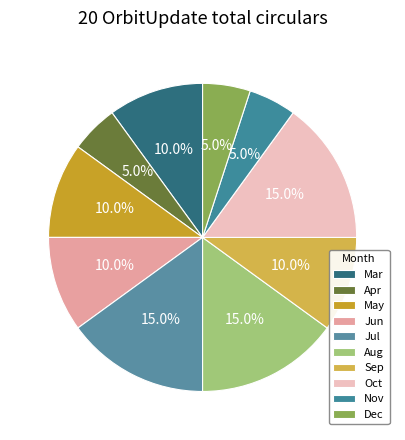

Is the sum of Mar and Sep greater than half?

No